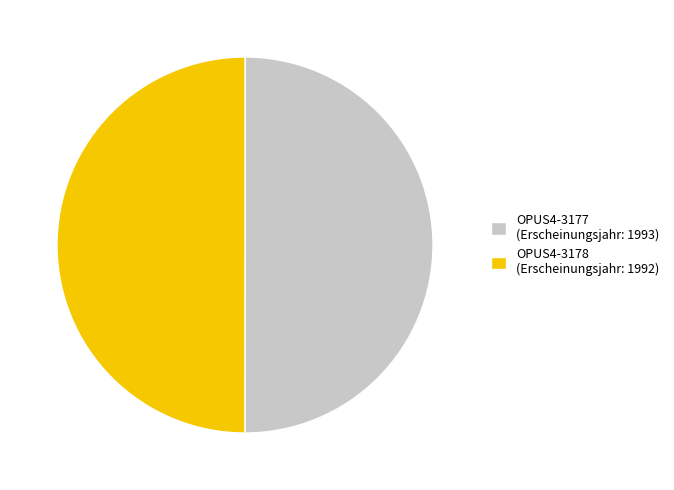

Approximately how many times larger is the value at OPUS4-3178 (Erscheinungsjahr: 1992) compared to OPUS4-3177 (Erscheinungsjahr: 1993)?

1.0